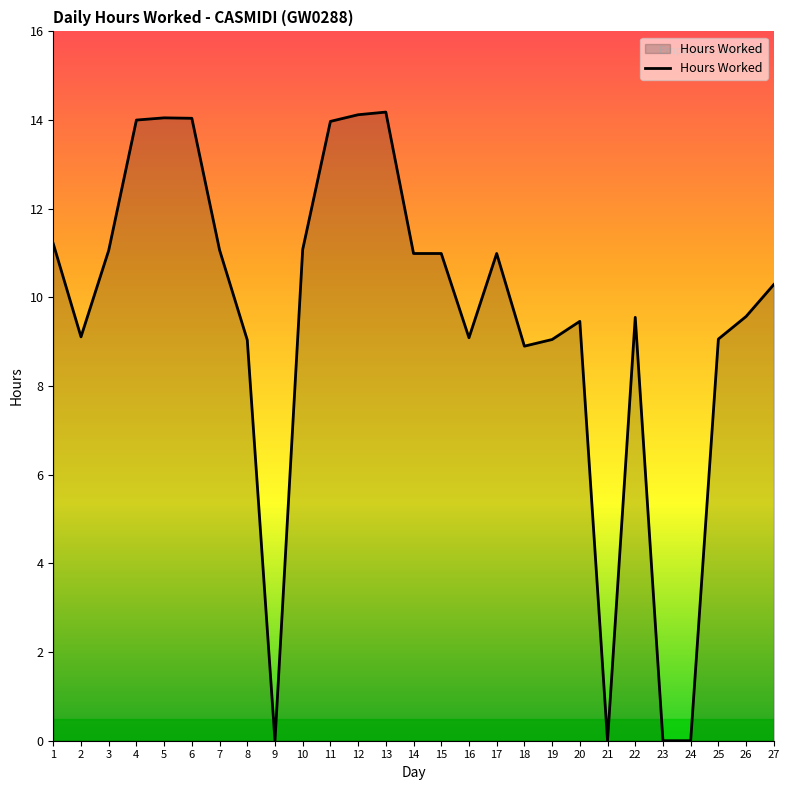

What is the sum of the values at 3 and 12?

25.2